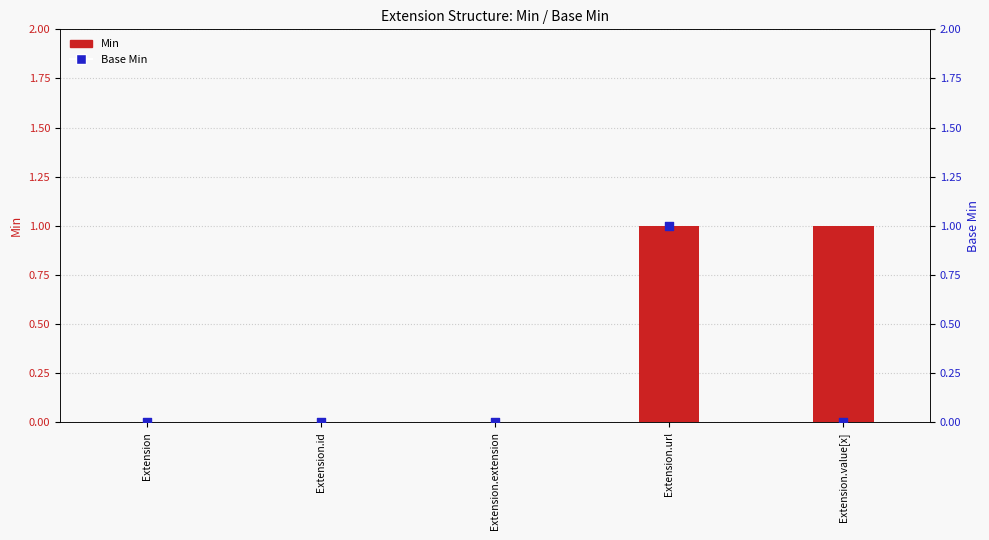

What are all the series names shown in the legend?

Min, Base Min